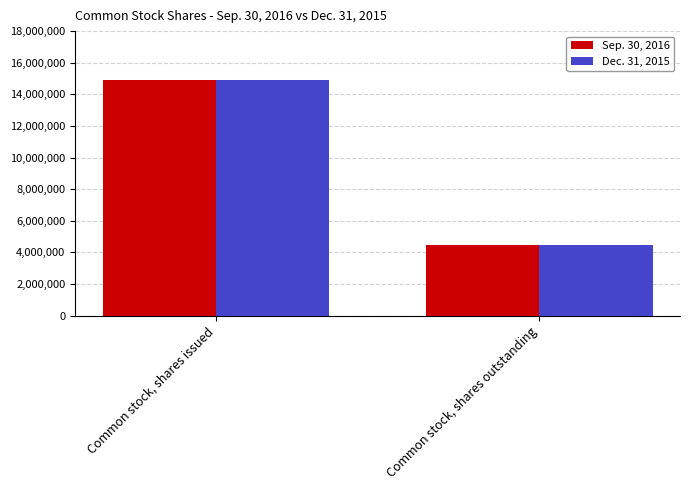

What is the label of the 2nd bar from the left?

Common stock, shares outstanding